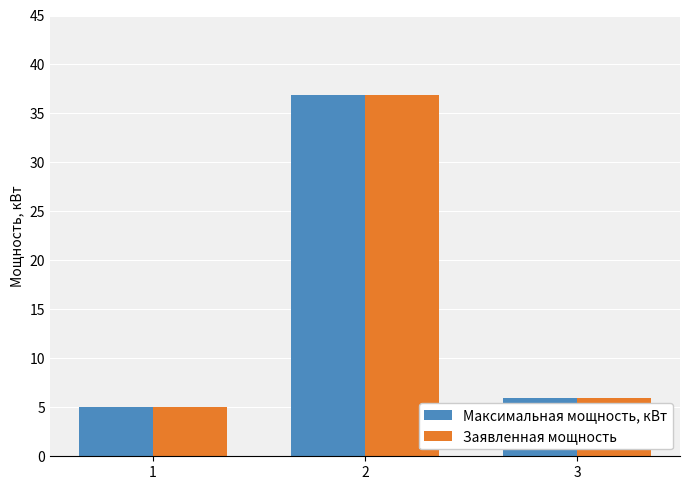

What is the greatest value displayed?

36.9